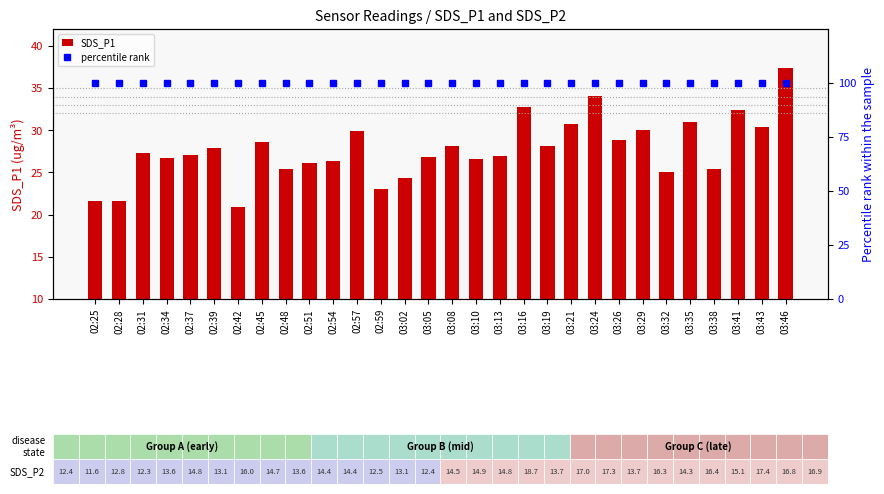

Which label corresponds to the largest value in the chart?

02:25